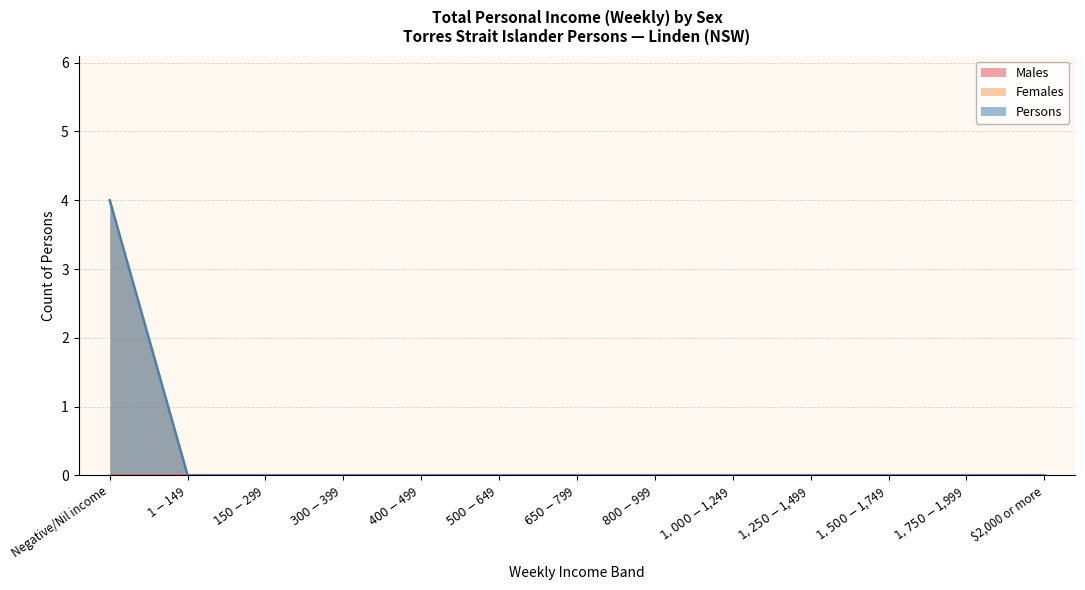

Does the chart have visible grid lines?

Yes